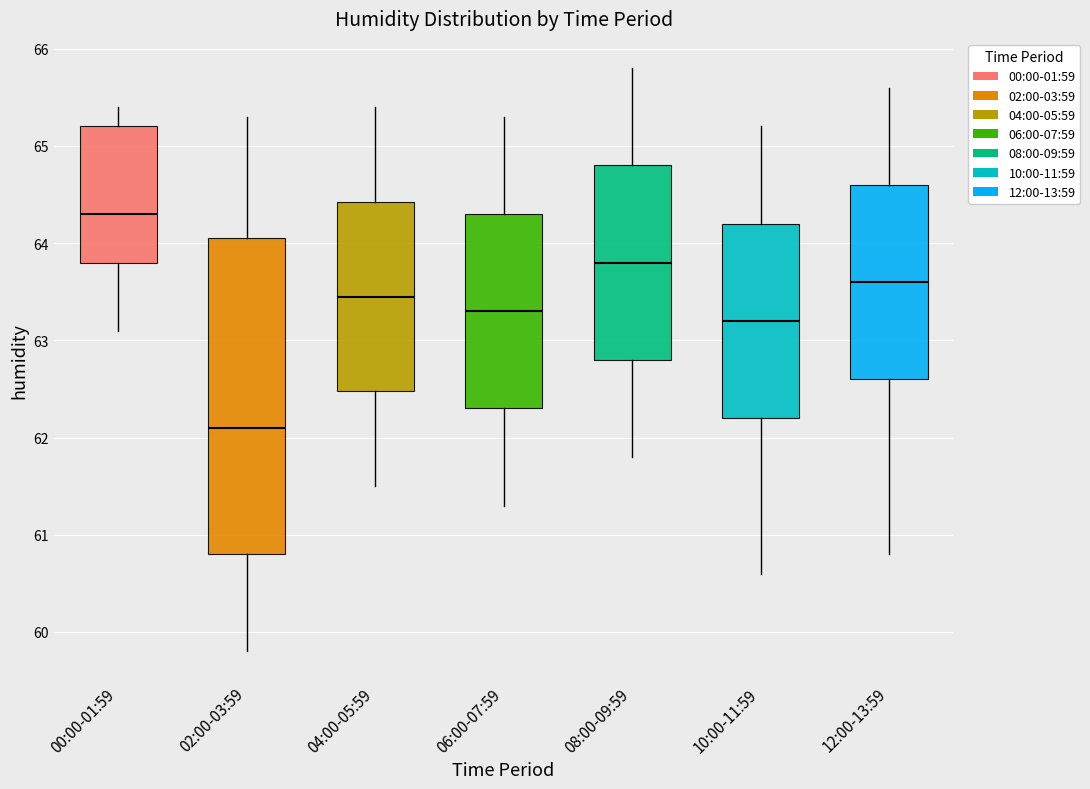

Reading left to right, read every box against the y-axis: the position of its median line, the range the box covers, and the ends of its whiskers. The values are not printed on the chart, so give them approximately, as read against the axis.

00:00-01:59: median 64.3, box 63.8 to 65.2, whiskers 63.1 to 65.4
02:00-03:59: median 62.1, box 60.8 to 64.1, whiskers 59.8 to 65.3
04:00-05:59: median 63.5, box 62.5 to 64.4, whiskers 61.5 to 65.4
06:00-07:59: median 63.3, box 62.3 to 64.3, whiskers 61.3 to 65.3
08:00-09:59: median 63.8, box 62.8 to 64.8, whiskers 61.8 to 65.8
10:00-11:59: median 63.2, box 62.2 to 64.2, whiskers 60.6 to 65.2
12:00-13:59: median 63.6, box 62.6 to 64.6, whiskers 60.8 to 65.6